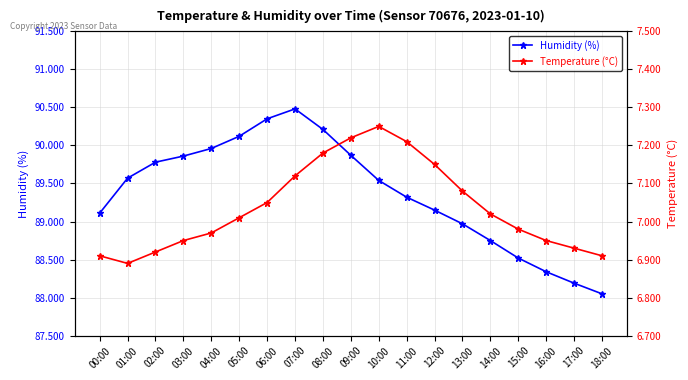

The Humidity (%) series shows 88.5 at 15:00. True or false?

True